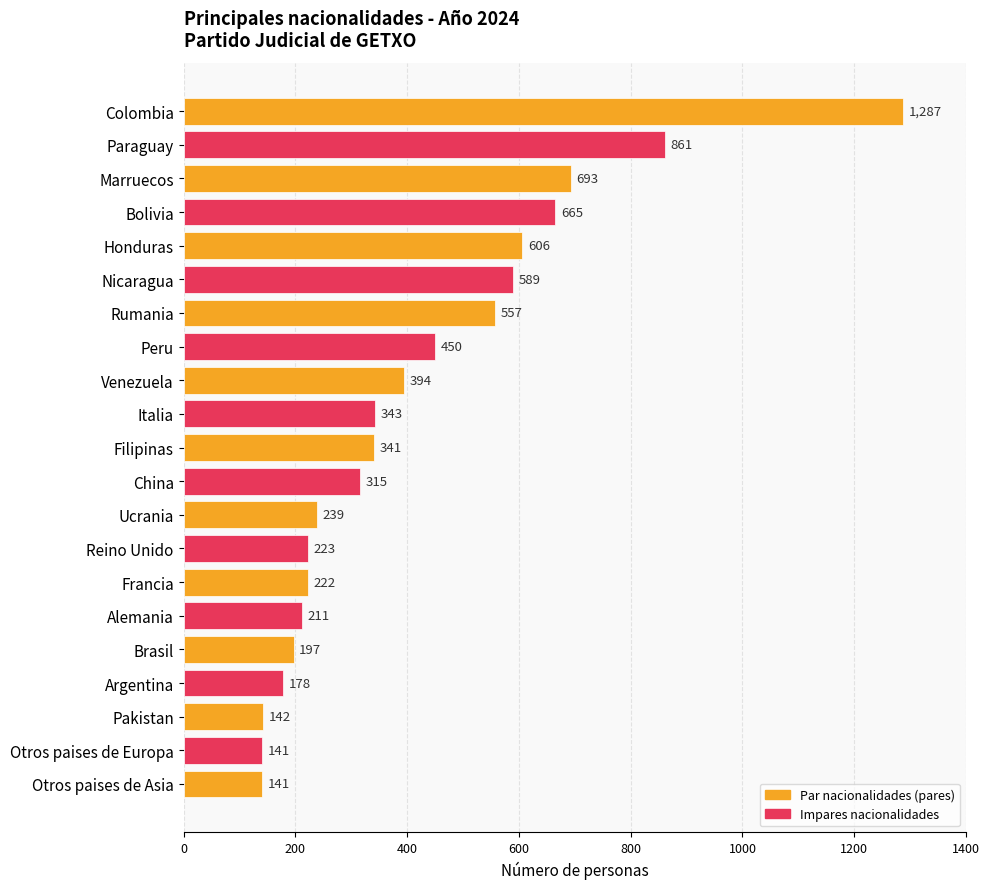

How many data points are less than 341?

10